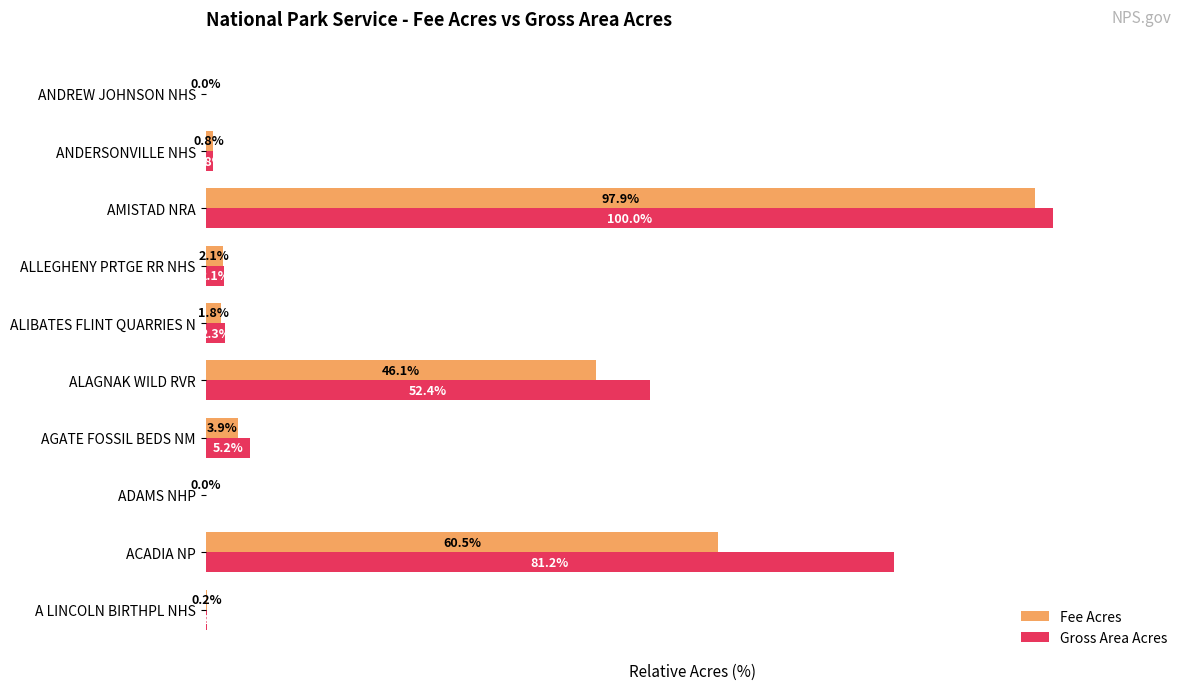

Between AGATE FOSSIL BEDS NM and ALAGNAK WILD RVR, which series saw the biggest shift?

Gross Area Acres